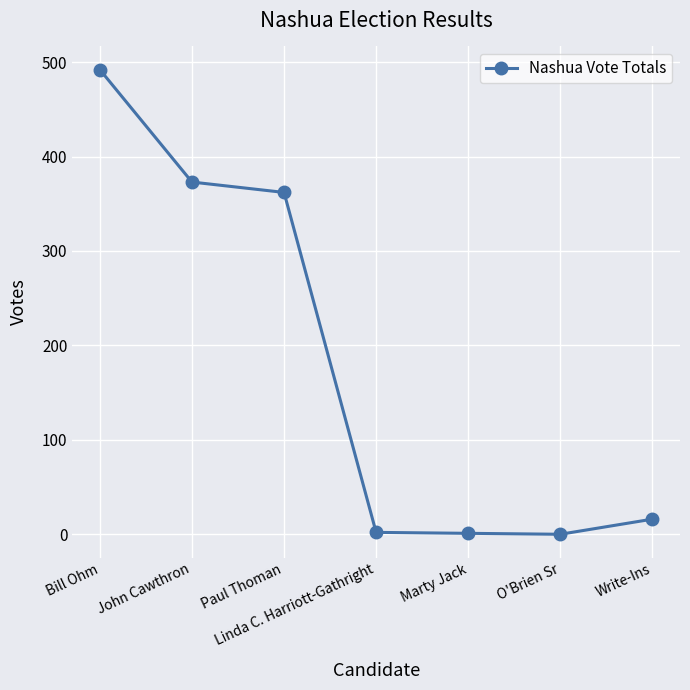

How many data points are less than 16?

3